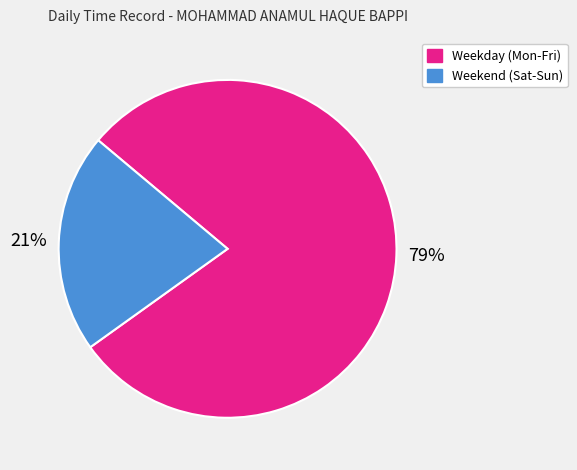

To the nearest percent, what is the average slice percentage?

50%